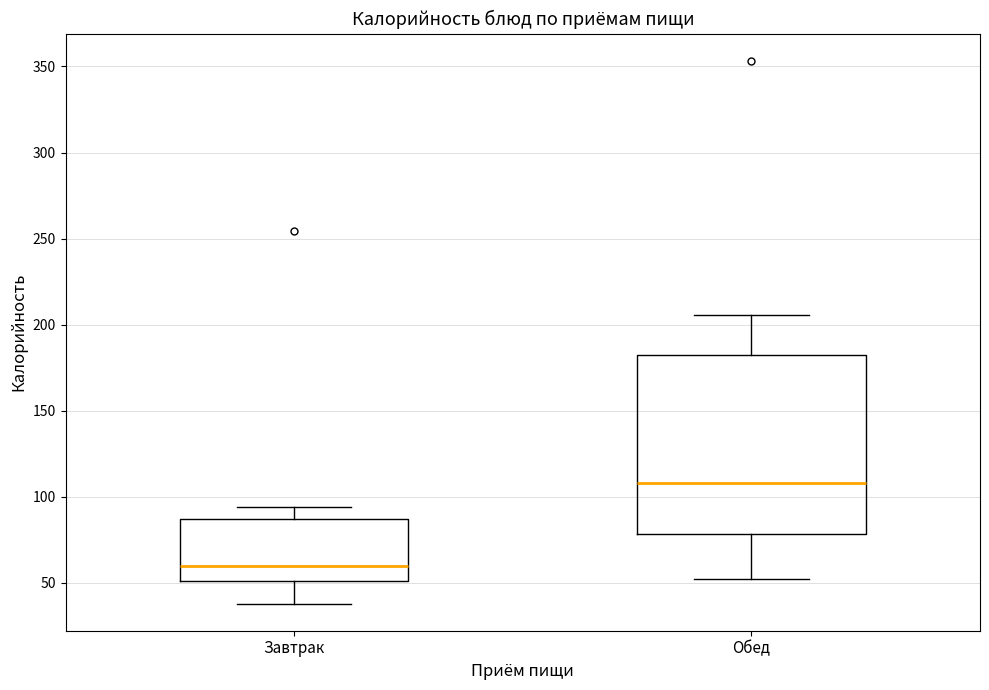

Reading left to right, transcribe this box plot: for each box, give where its median line is, the range the box spans, and where its two whiskers end, as read against the y-axis. The values are not printed on the chart, so give them approximately, as read against the axis.

Завтрак: median 60, box 50 to 85, whiskers 40 to 95
Обед: median 110, box 80 to 180, whiskers 50 to 205